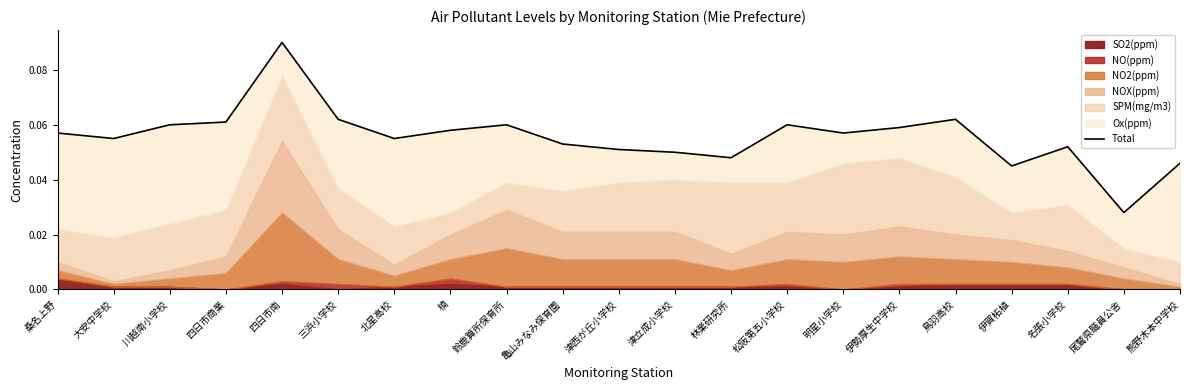

Reading left to right, list all the values displayed in this chart.

桑名上野=0.1	大安中学校=0.1	川越南小学校=0.1	四日市商業=0.1	四日市南=0.1	三浜小学校=0.1	北星高校=0.1	楠=0.1	鈴鹿算所保育所=0.1	亀山みなみ保育園=0.1	津西が丘小学校=0.1	津立成小学校=0.0	林業研究所=0.0	松阪第五小学校=0.1	明星小学校=0.1	伊勢厚生中学校=0.1	鳥羽高校=0.1	伊賀柘植=0.0	名張小学校=0.1	尾鷲県職員公舎=0.0	熊野木本中学校=0.0